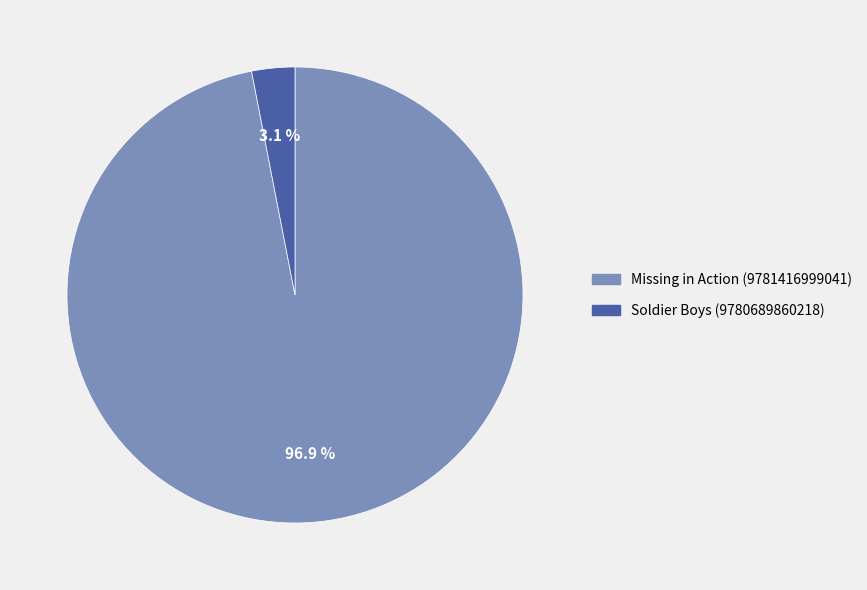

What is the total percentage of Missing in Action (9781416999041) and Soldier Boys (9780689860218)?

100.0%